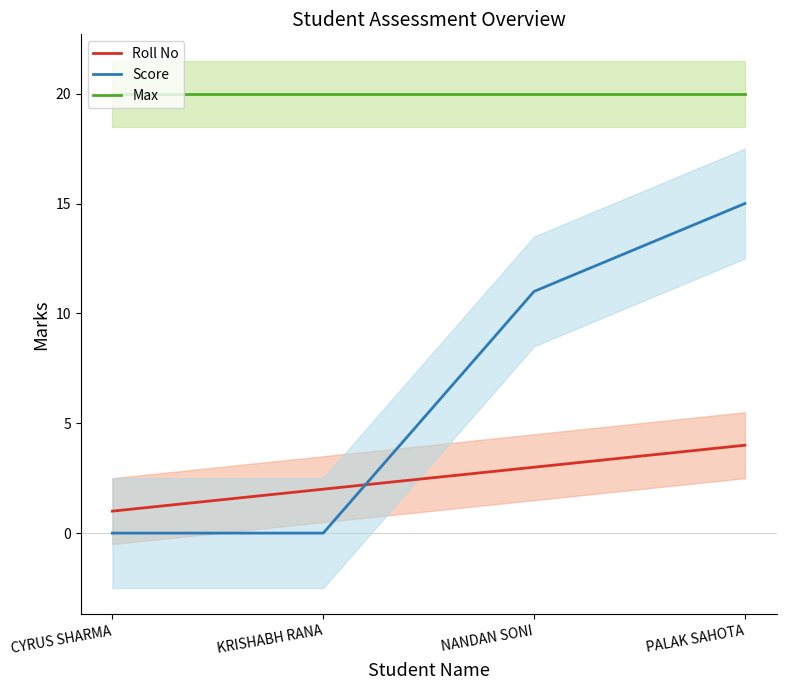

Does the chart have visible grid lines?

No